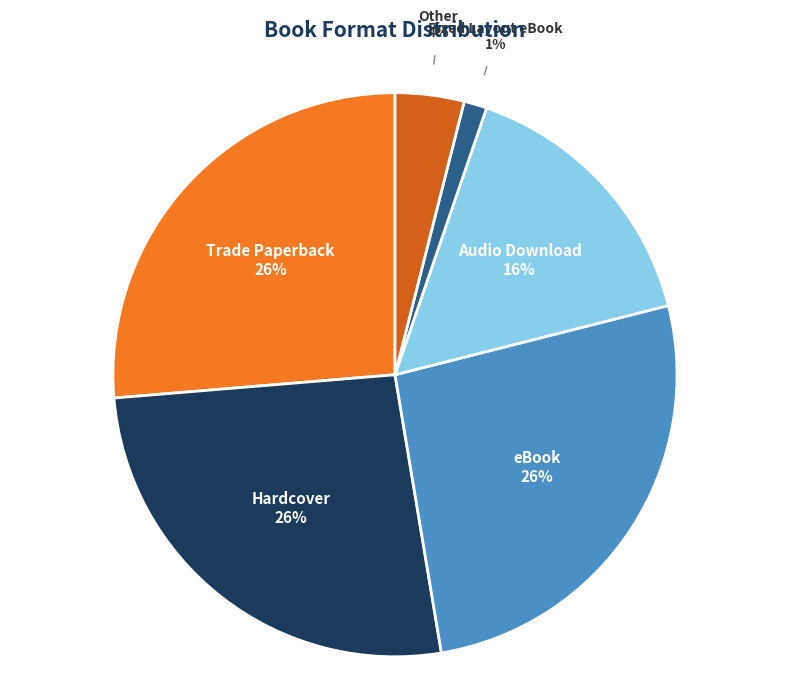

Which slice is the smallest?

Fixed Layout eBook